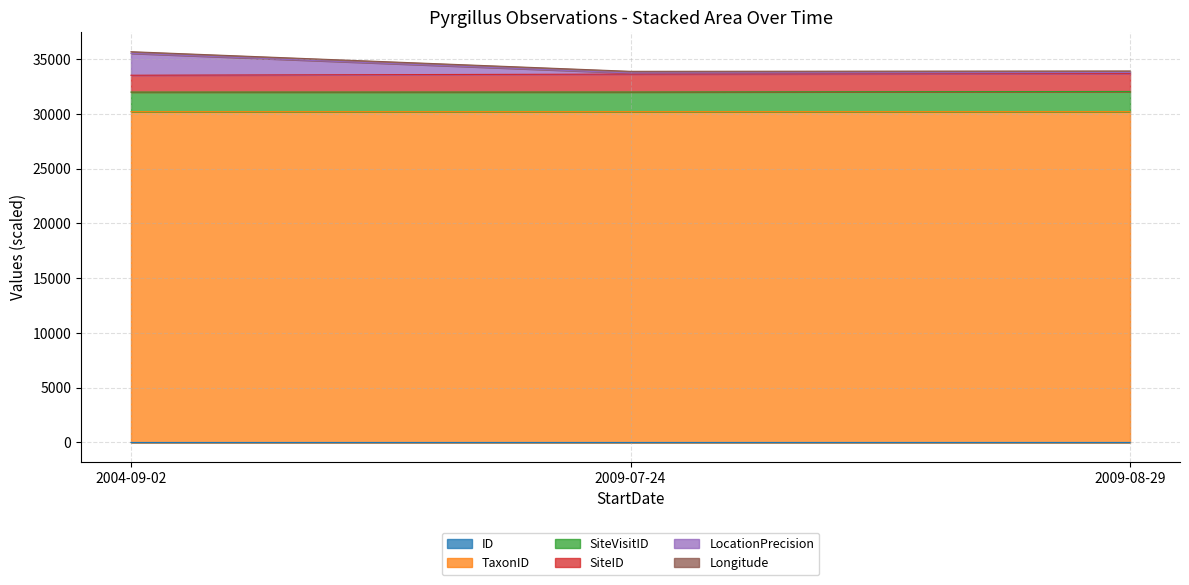

Rank the categories by SiteVisitID value from highest to lowest.

2009-08-29, 2009-07-24, 2004-09-02